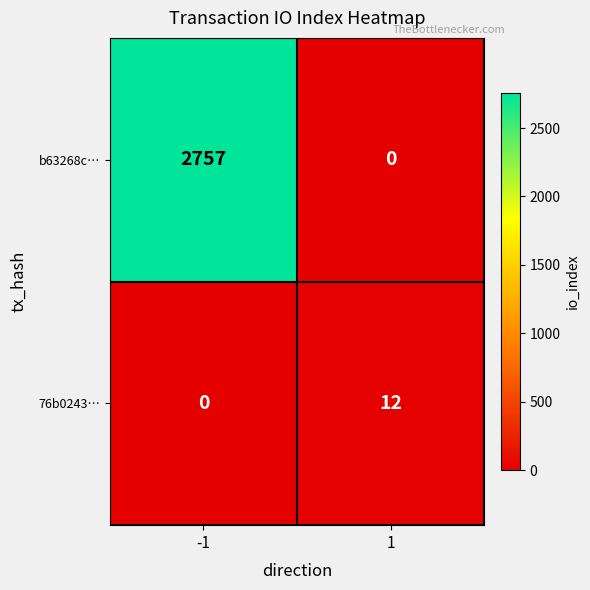

Read the 76b0243… value at 1.

12